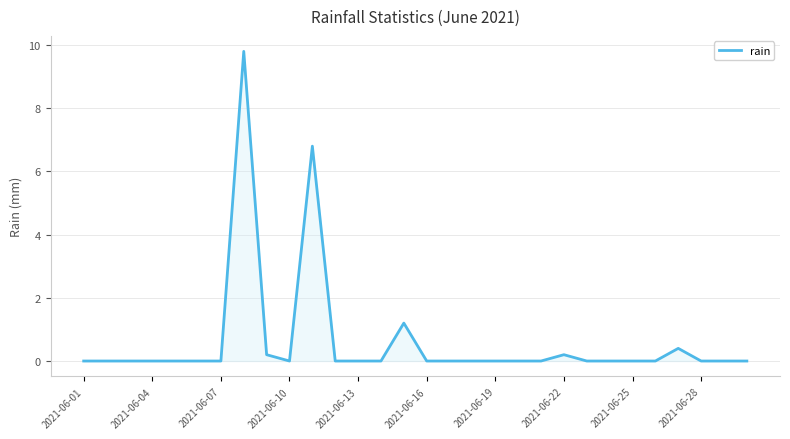

What is the maximum value shown in the chart?

9.8